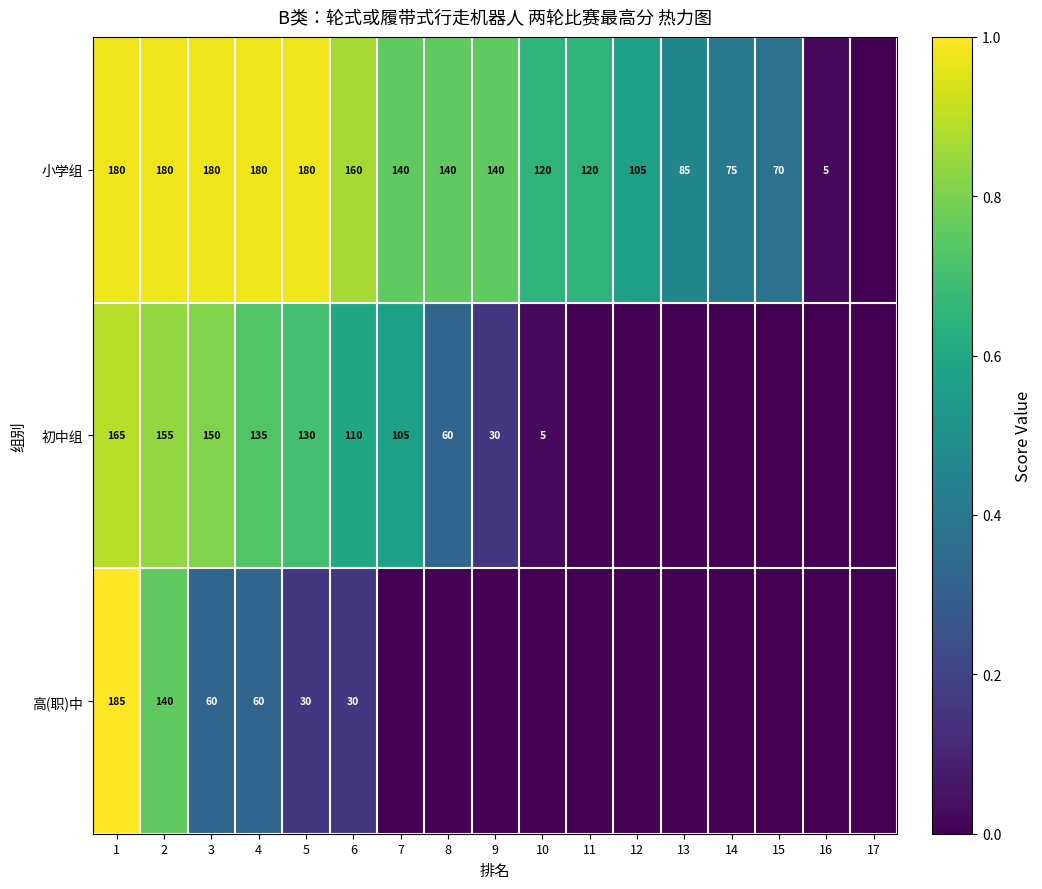

At 3, list the series in order from smallest to largest.

高(职)中, 初中组, 小学组